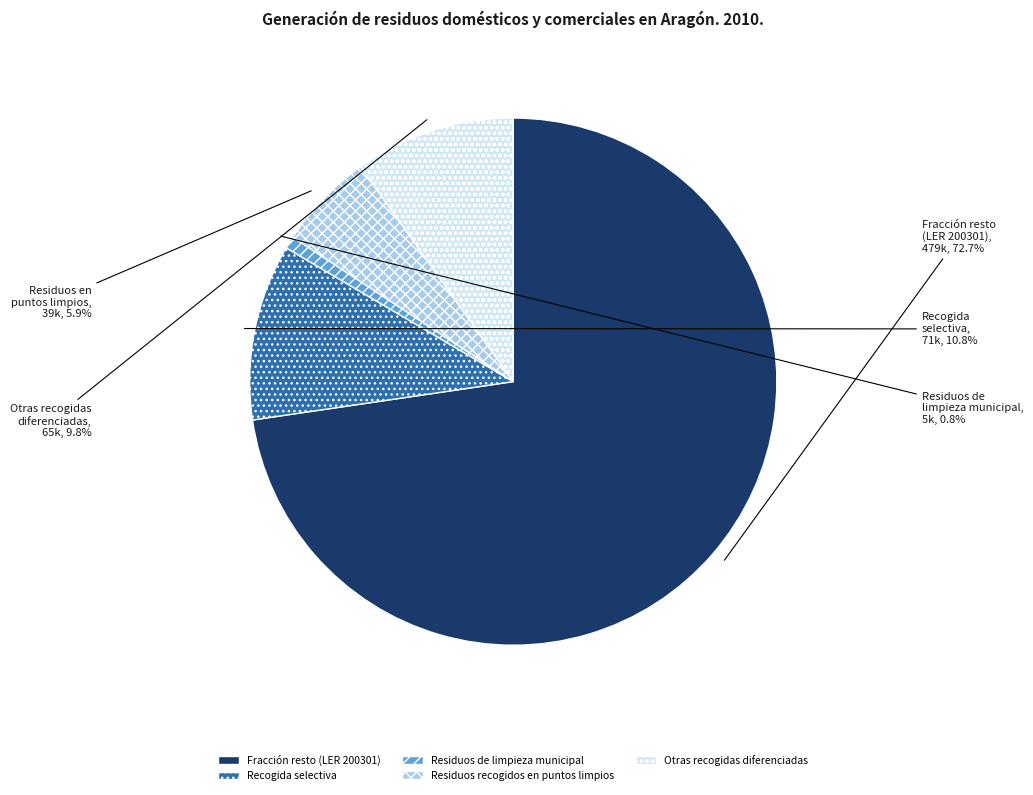

Between Residuos de limpieza municipal and Fracción resto (LER 200301), which is larger?

Fracción resto (LER 200301)